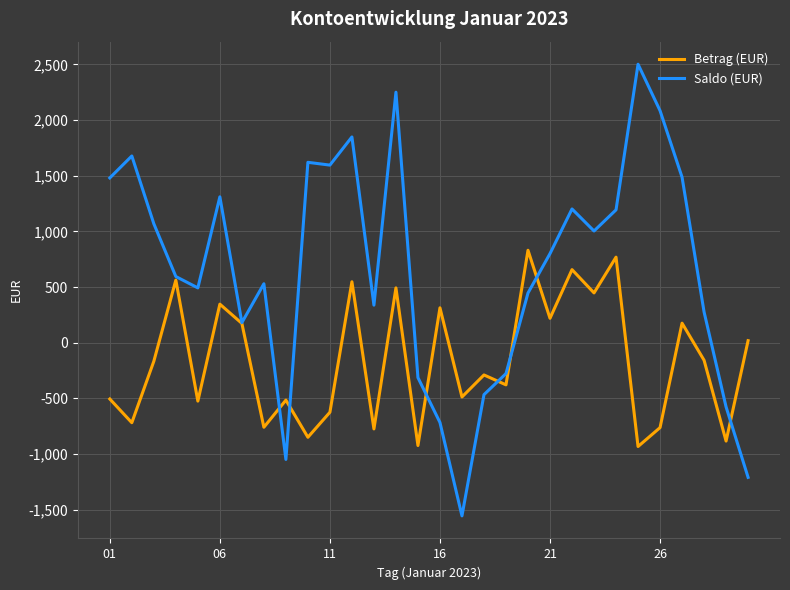

Which series has the largest total across all categories?

Saldo (EUR)